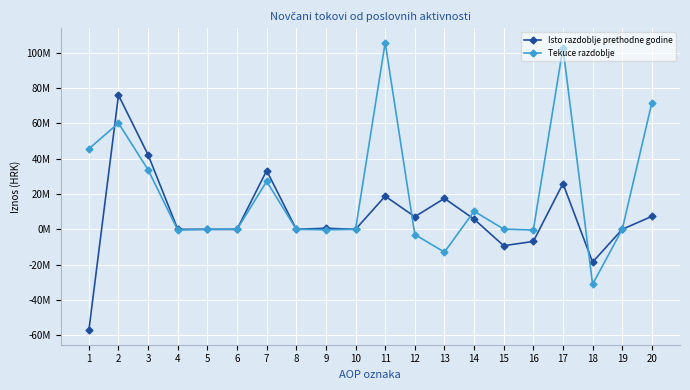

What is the value of the Tekuce razdoblje point at the 18th from the left?

-31164469